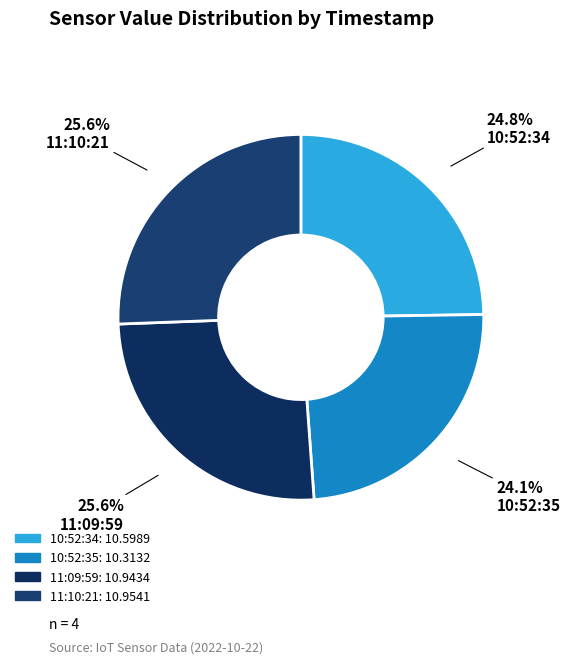

How many slices are in this pie chart?

4